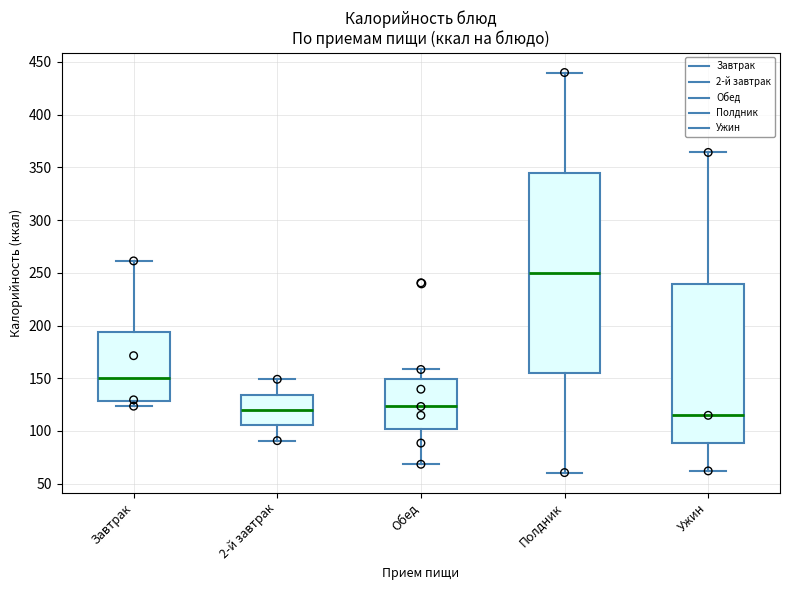

Which box is the tallest, from its lower edge to its upper edge?

Полдник